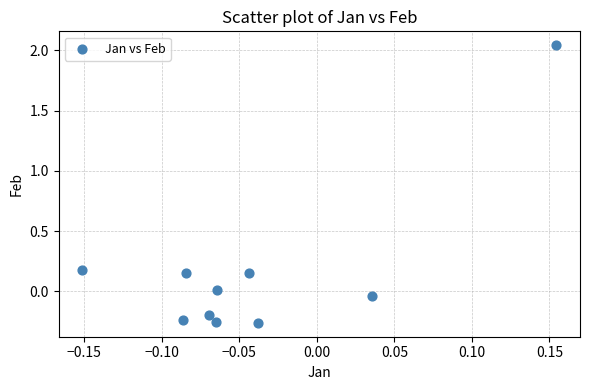

What is the range of X values (max minus min)?

0.3